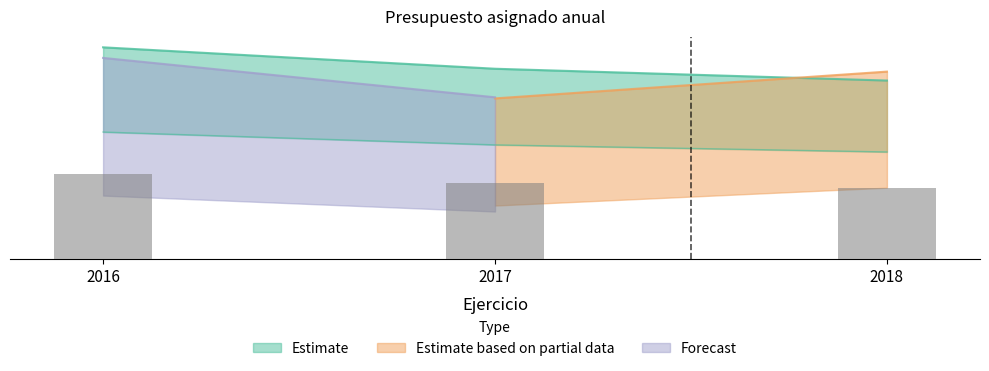

How many values are between 4834071478 and 5733595808?

3